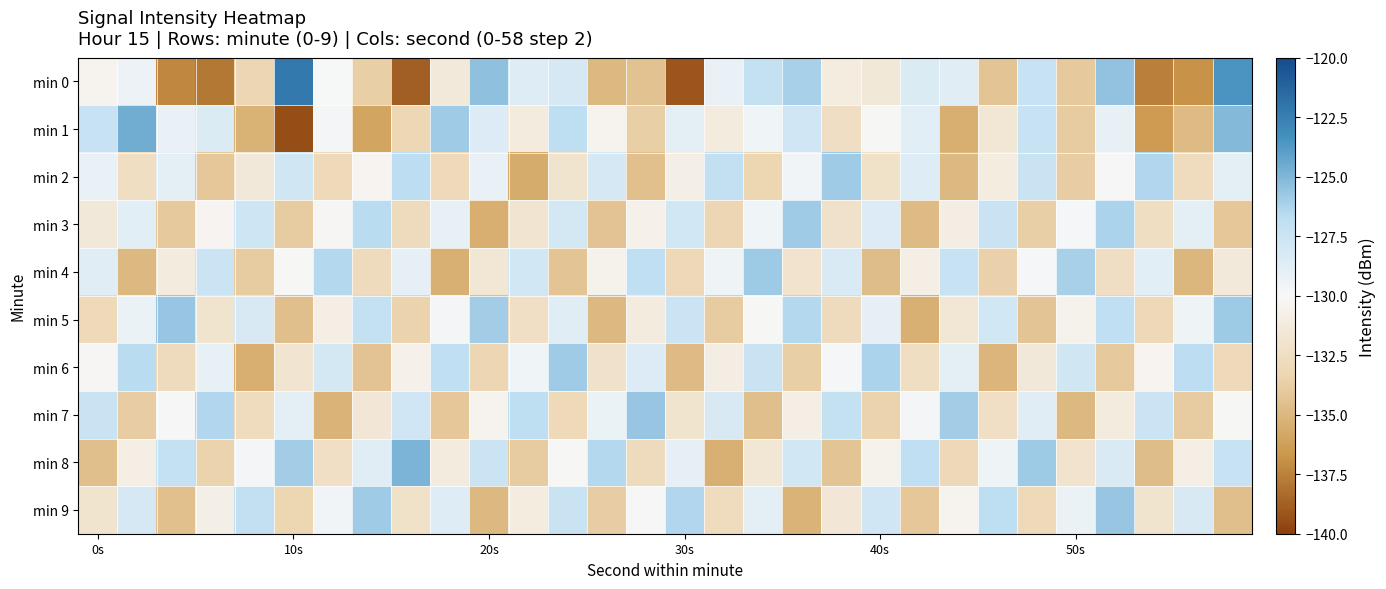

Which label corresponds to the smallest value in the chart?

10s